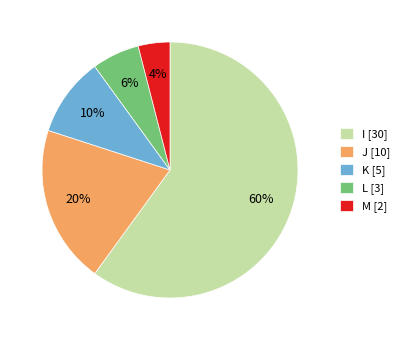

To the nearest percent, what percentage of the pie is J?

20%